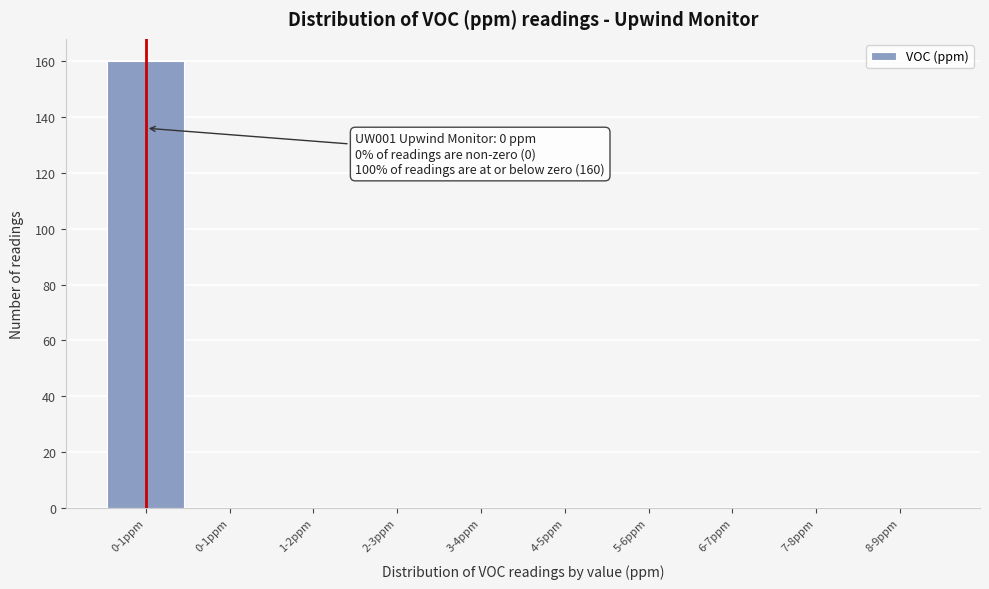

Count the number of categories in the chart.

10